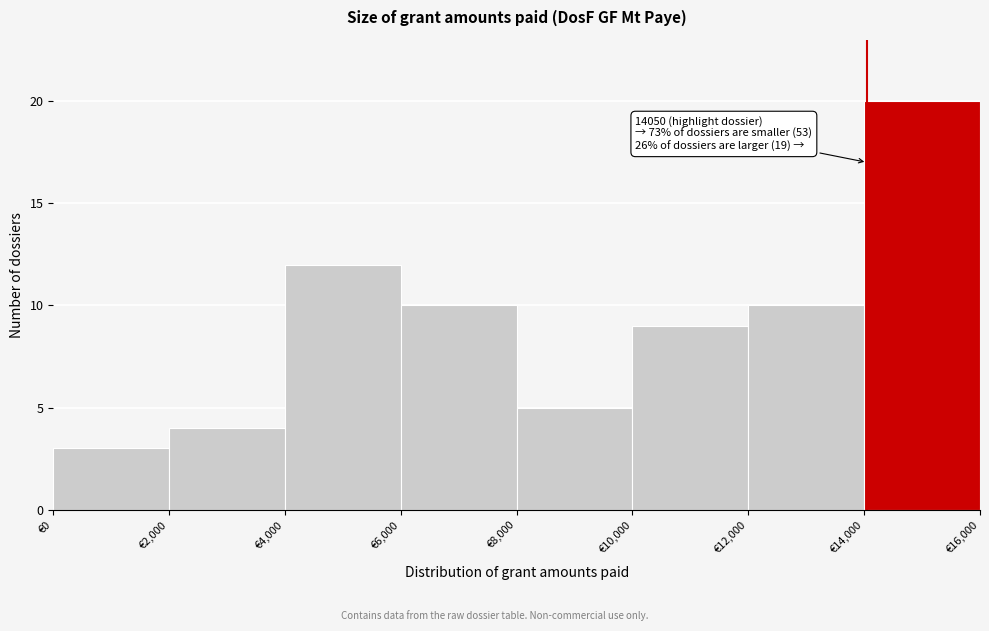

Which range on the x-axis has the tallest bar?

14000 to 16000